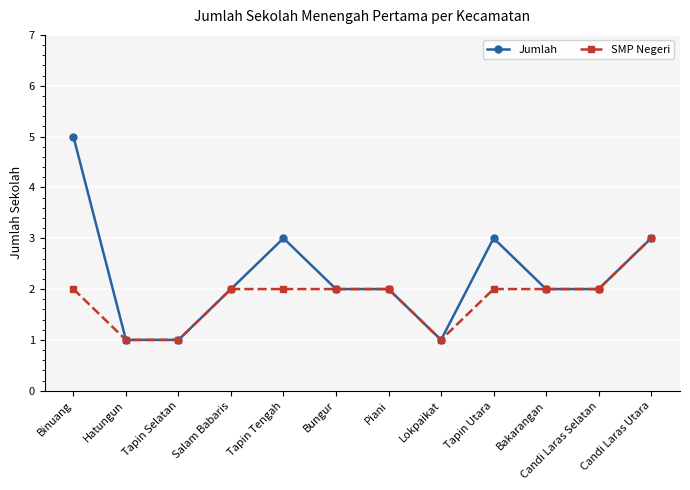

What position from the right is Tapin Selatan?

10